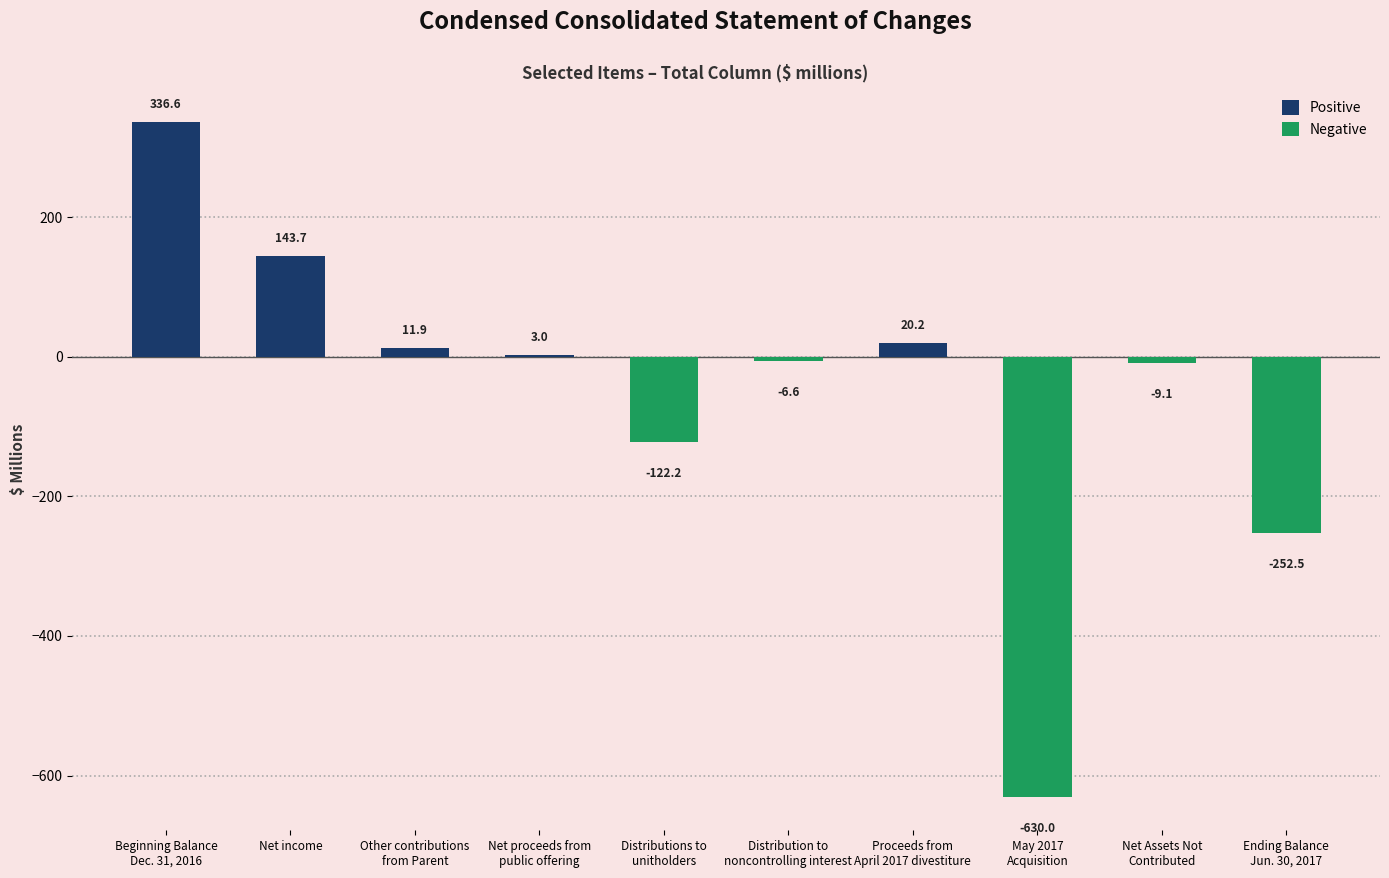

List the series in order of their peak value, lowest first.

Negative, Positive